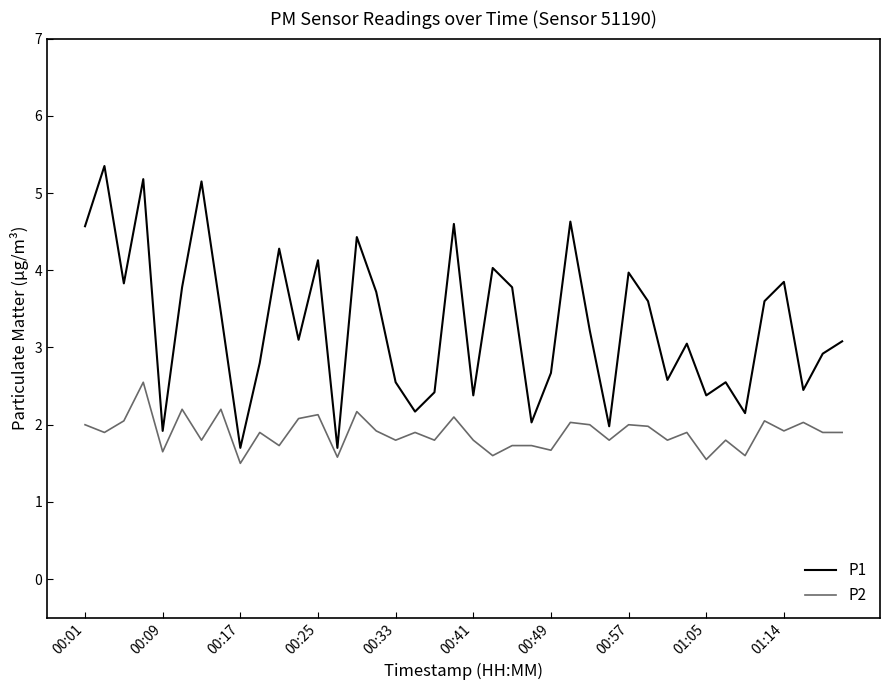

True or false: P2 and P1 intersect in this chart.

False